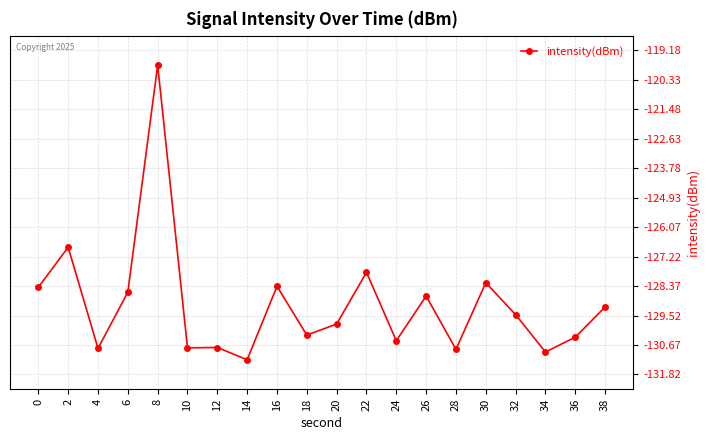

Reading left to right, transcribe all the data shown in this chart.

0=-128.4	2=-126.9	4=-130.8	6=-128.6	8=-119.8	10=-130.8	12=-130.8	14=-131.2	16=-128.4	18=-130.3	20=-129.9	22=-127.8	24=-130.5	26=-128.8	28=-130.8	30=-128.2	32=-129.5	34=-130.9	36=-130.4	38=-129.2